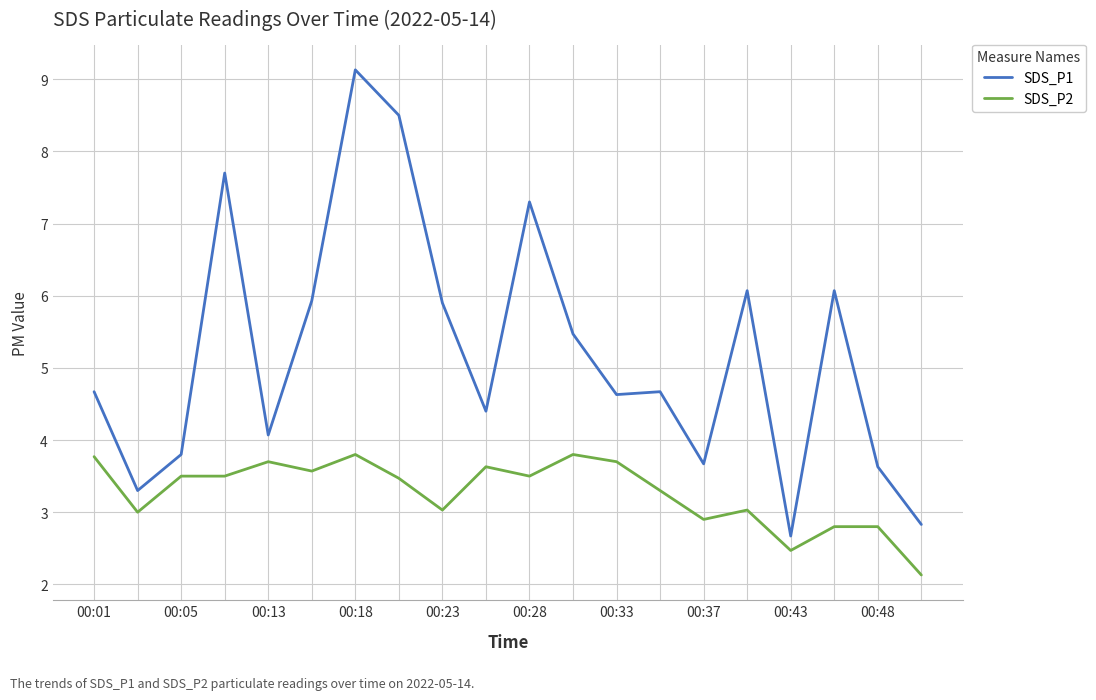

Rank the series by their maximum value, from lowest to highest.

SDS_P2, SDS_P1